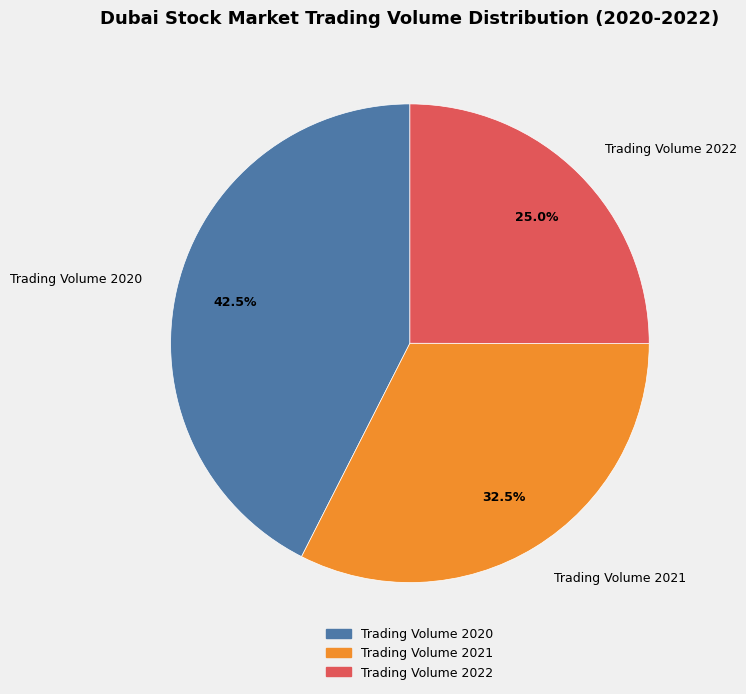

What percentage is the Trading Volume 2022 slice, to the nearest percent?

25%